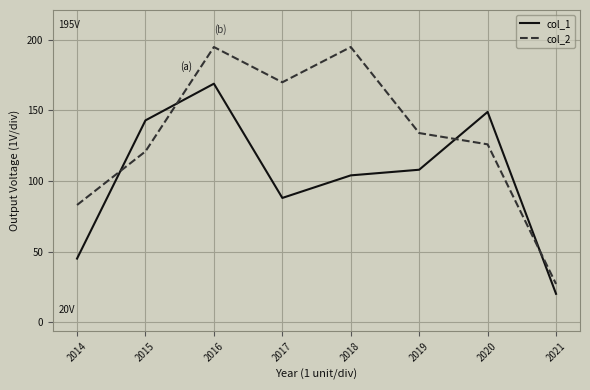

What is the total value across all series at 2018?

299